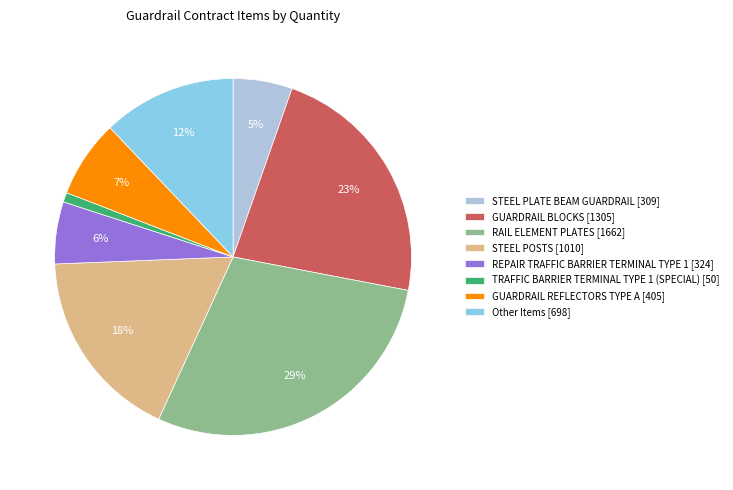

Which has a higher value, RAIL ELEMENT PLATES [1662] or STEEL PLATE BEAM GUARDRAIL [309]?

RAIL ELEMENT PLATES [1662]